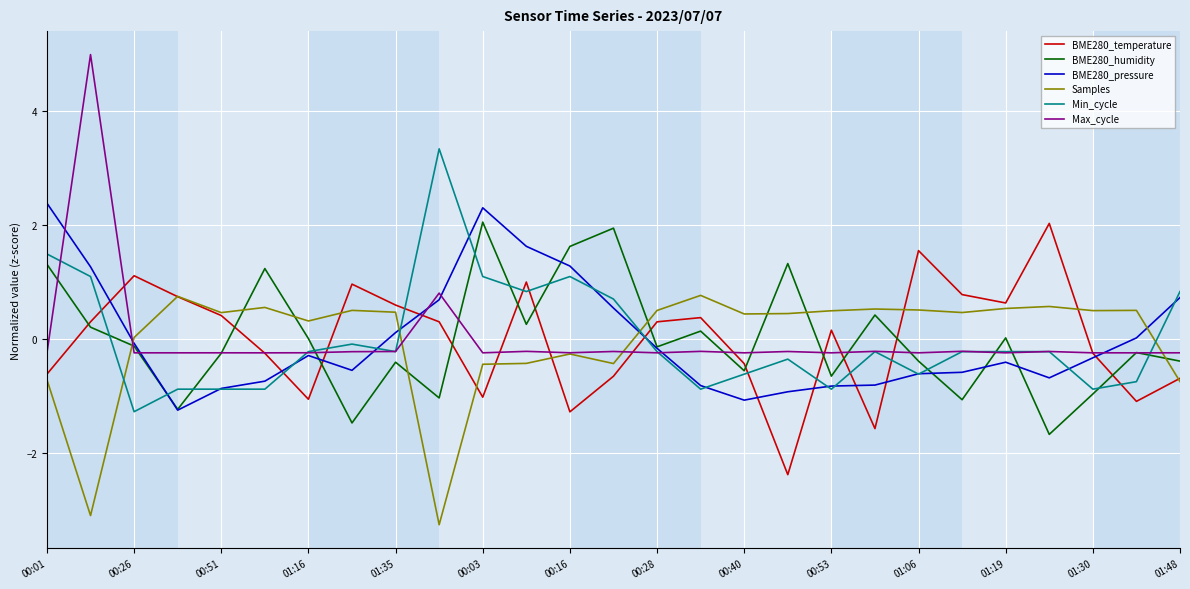

Which series has the largest range (max minus min)?

Max_cycle